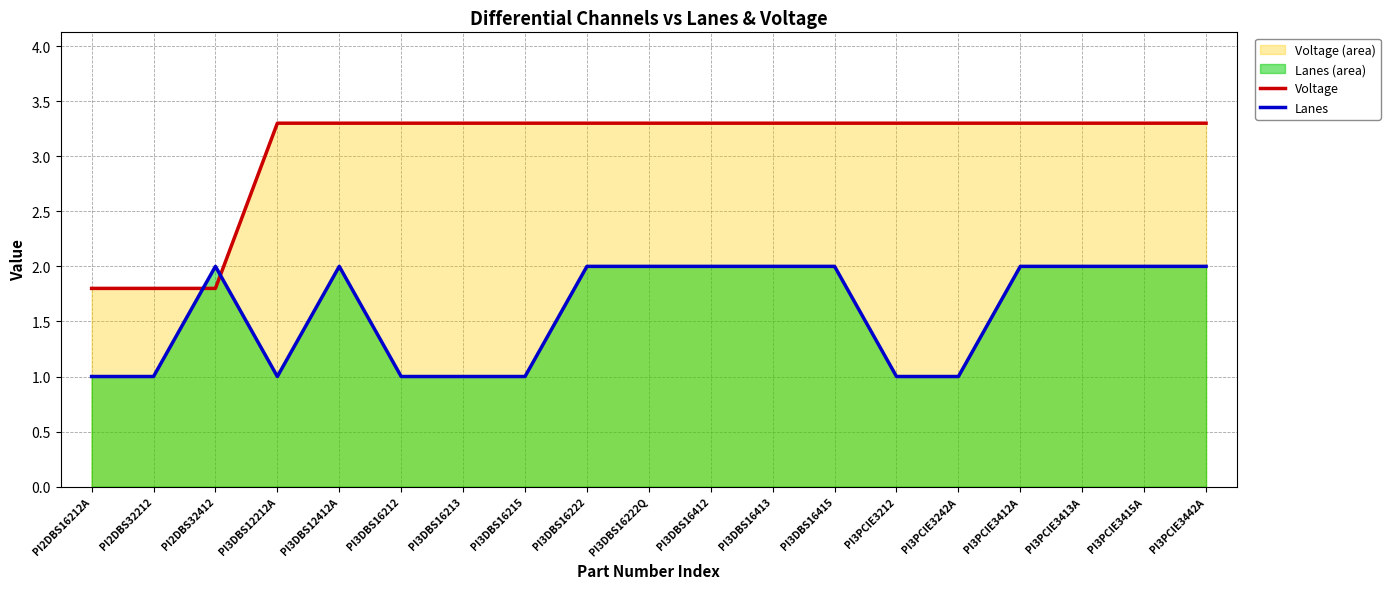

What is the spread (max minus min) of values at PI3DBS16222?

1.3